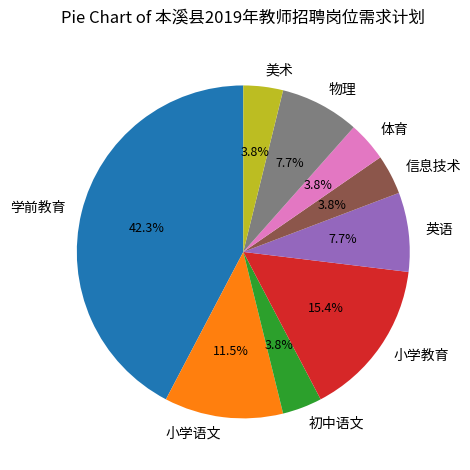

What is the ratio of the value at 小学语文 to the value at 学前教育?

0.3